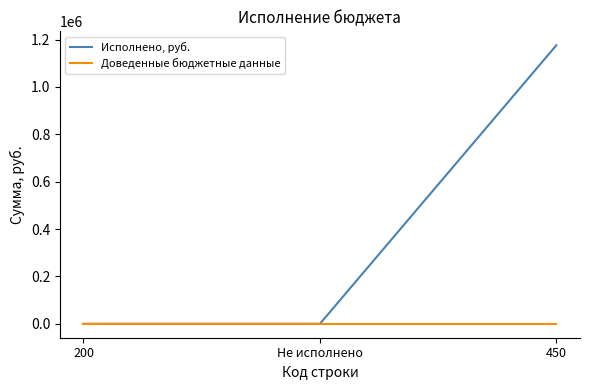

The value of Исполнено, руб. at 450 is 1962424.9. True or false?

False